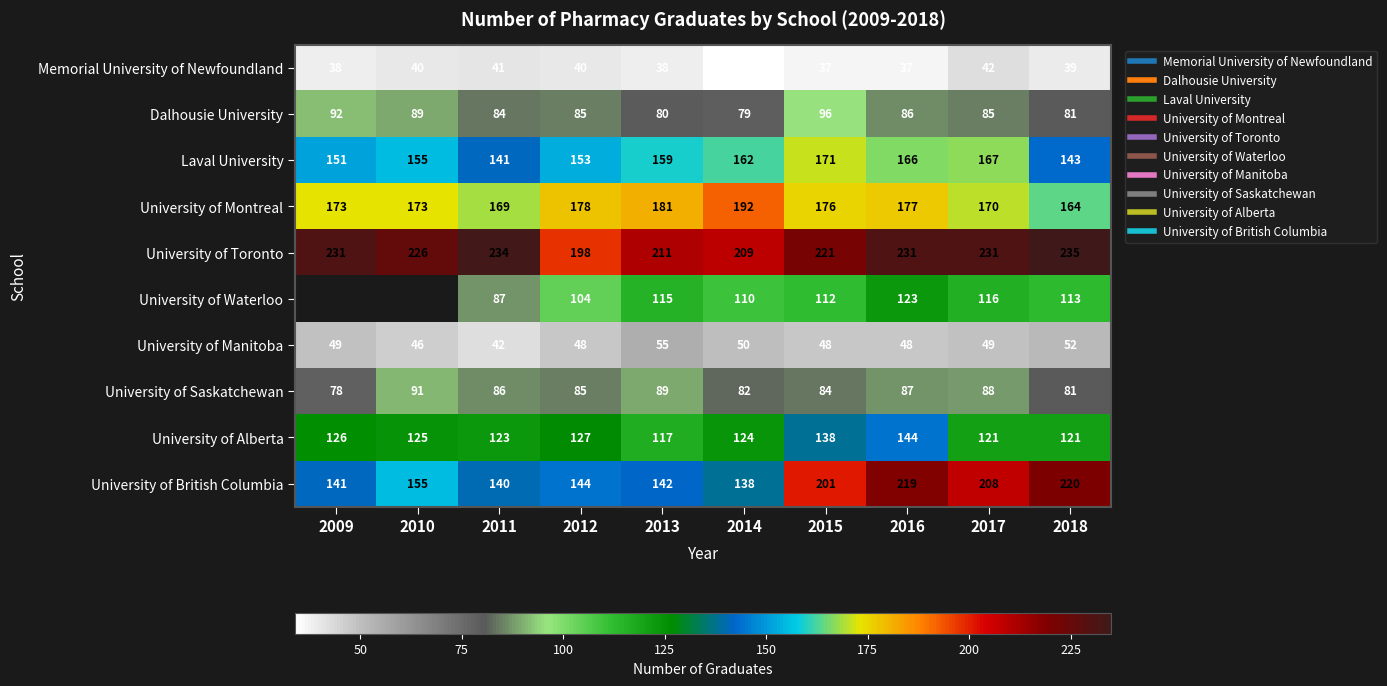

How many data points in University of Alberta are above 125?

4